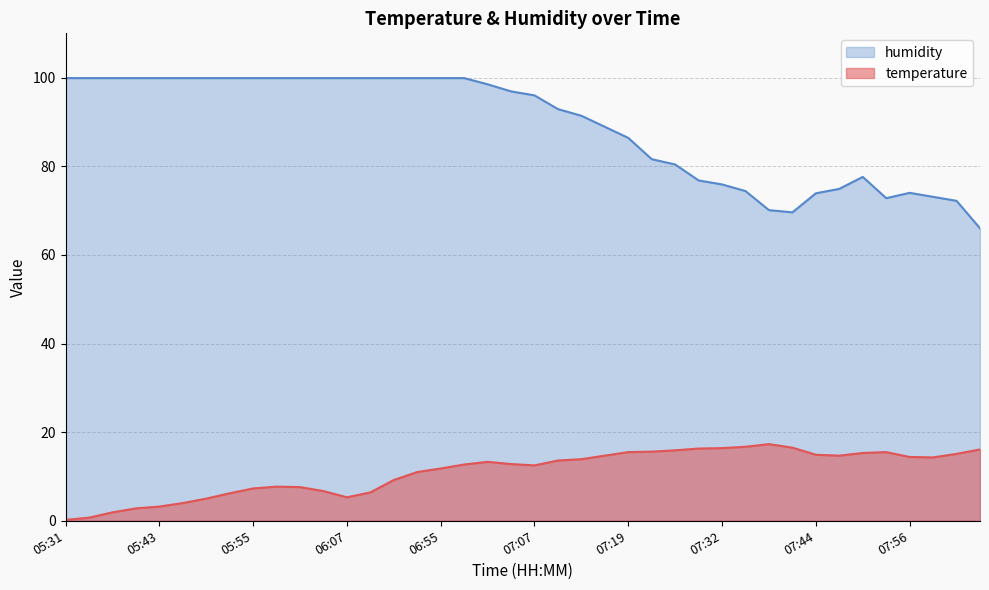

How many distinct data groups are displayed?

2